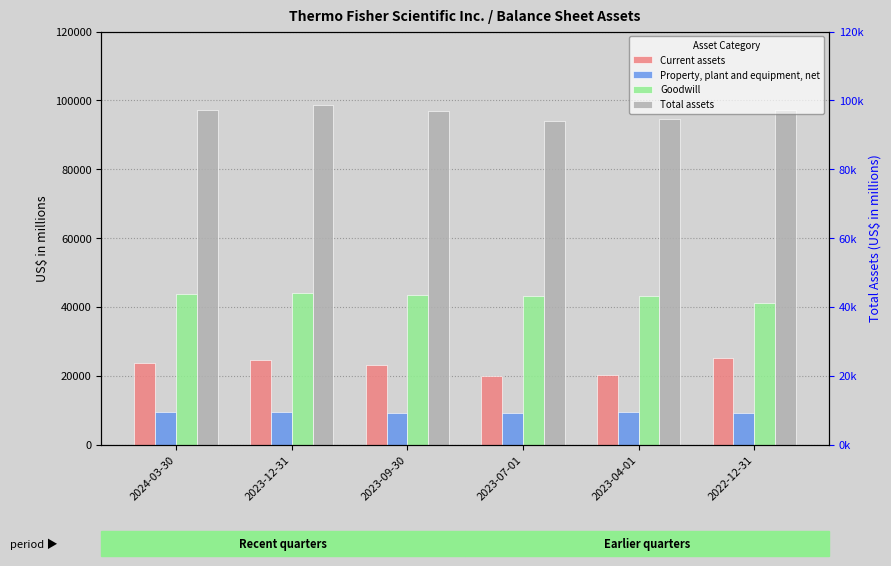

How many series are shown in this chart?

4